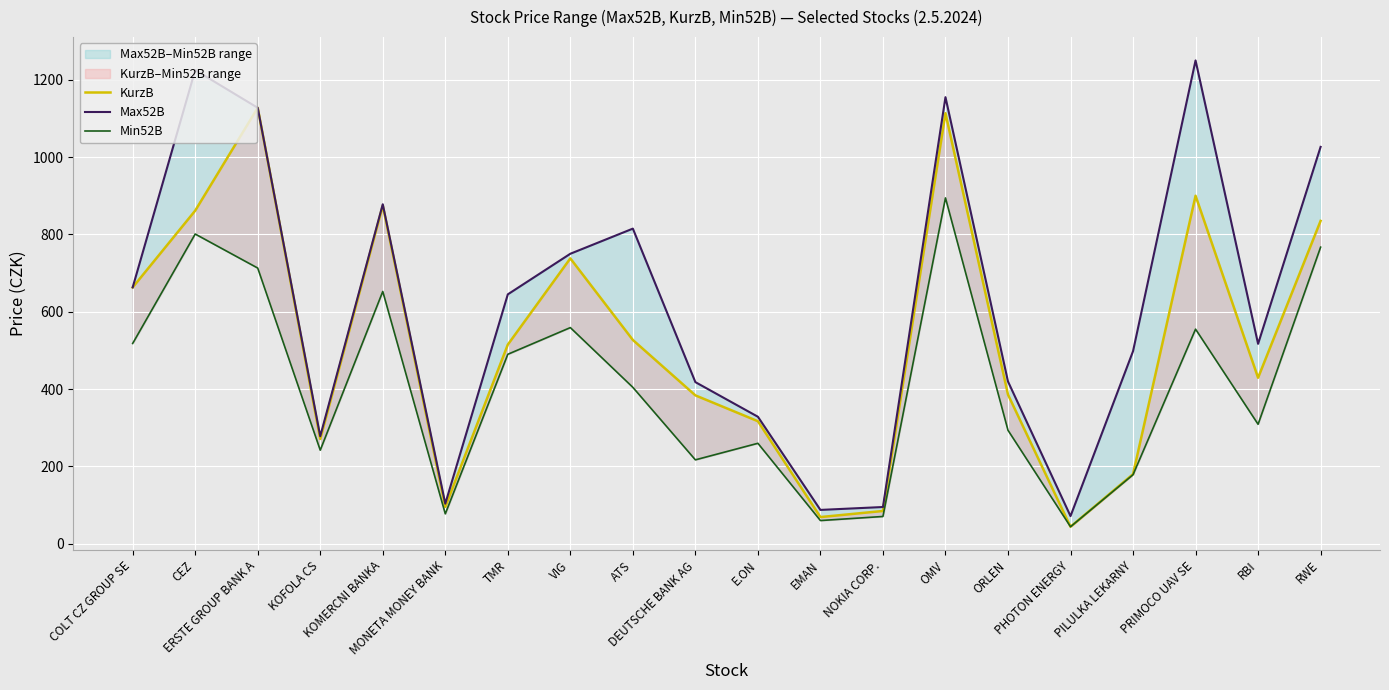

At which category does KurzB reach its first local valley?

KOFOLA CS